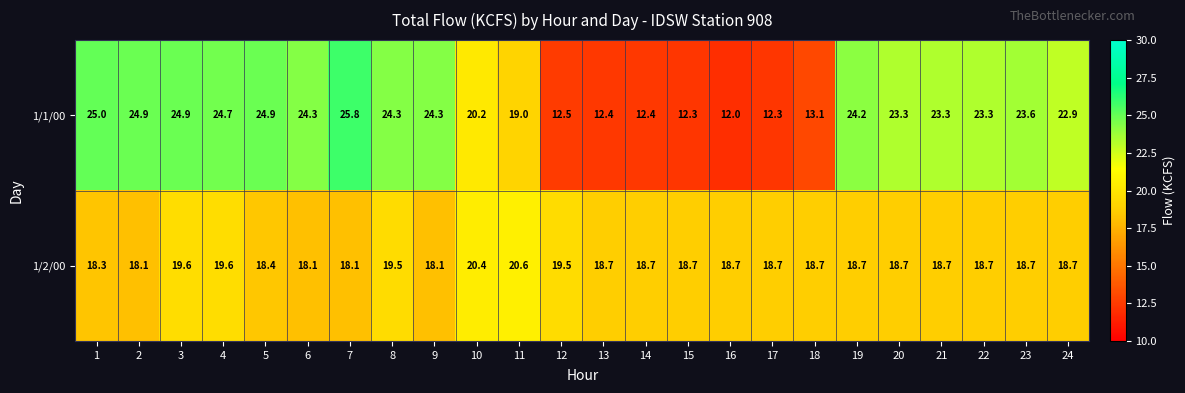

Between 2 and 12, which series saw the biggest shift?

1/1/00